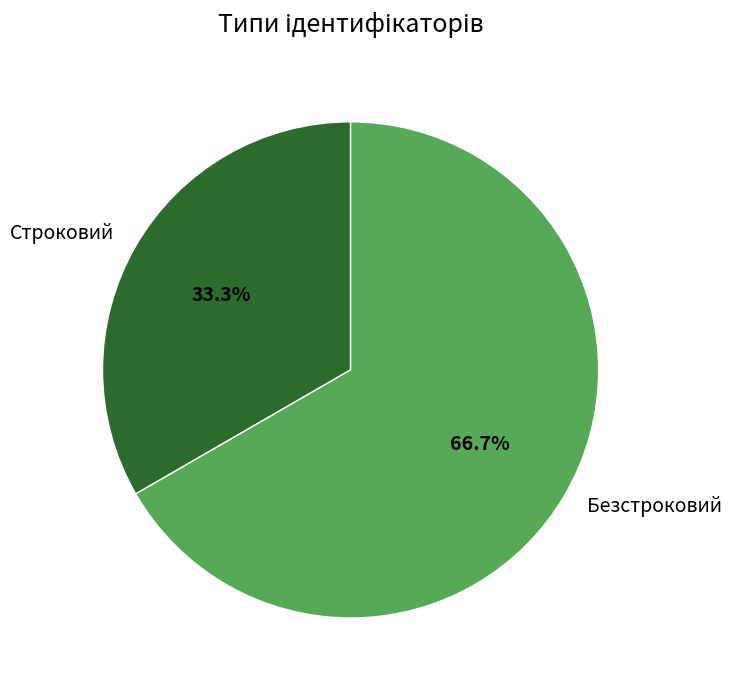

To the nearest percent, what is the average slice percentage?

50%